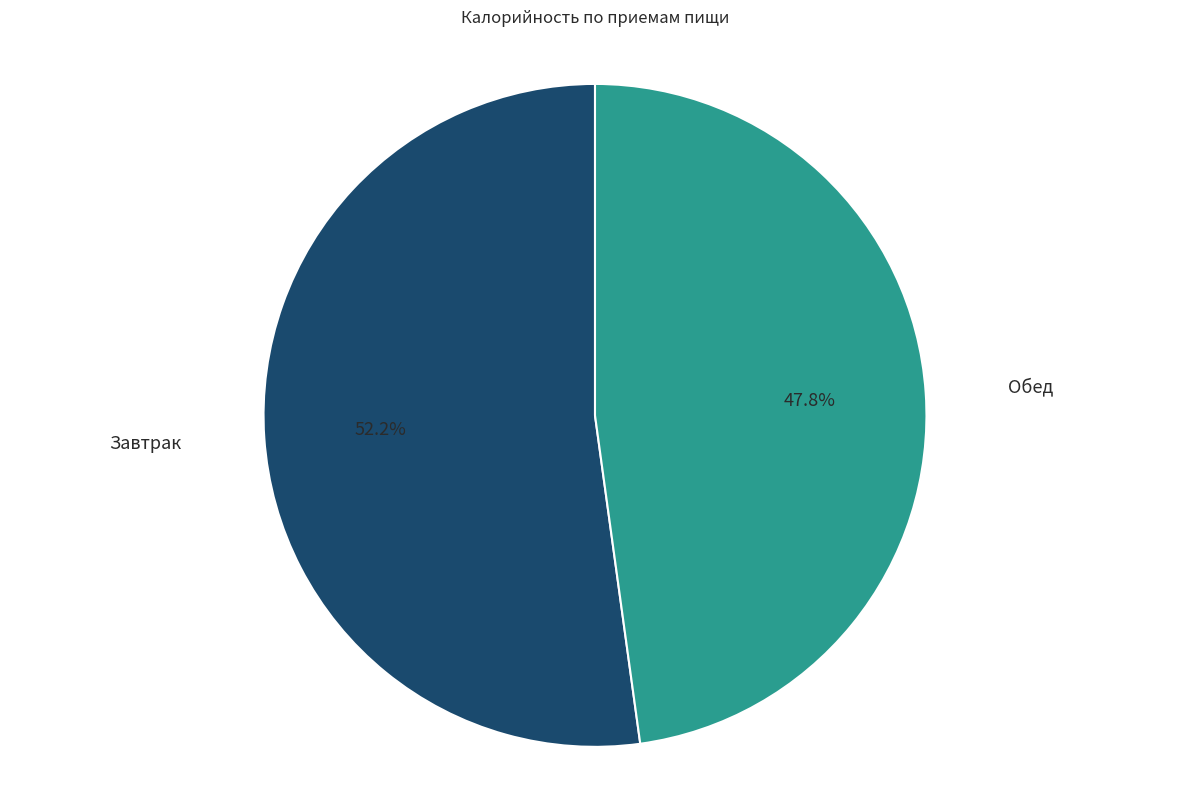

What portion of the pie excludes Завтрак?

47.8%